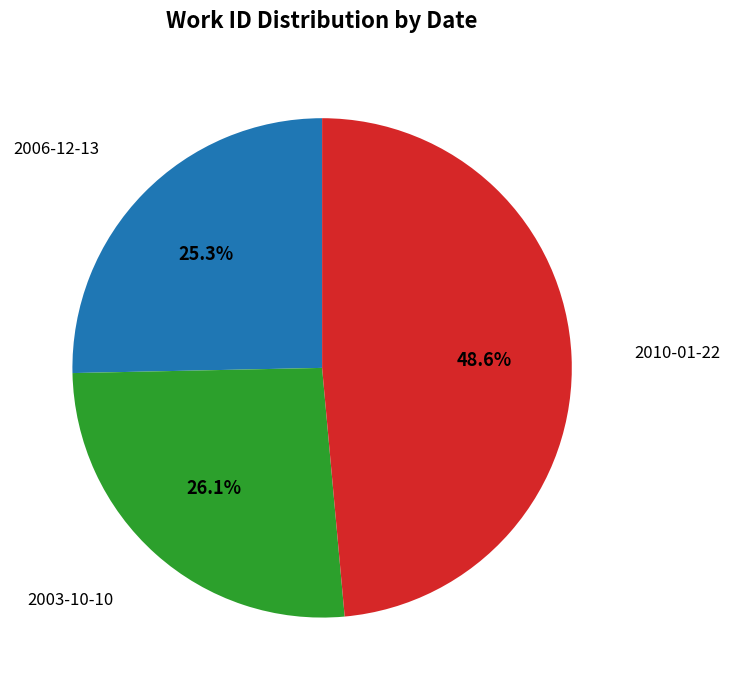

Does any single category account for the majority?

No